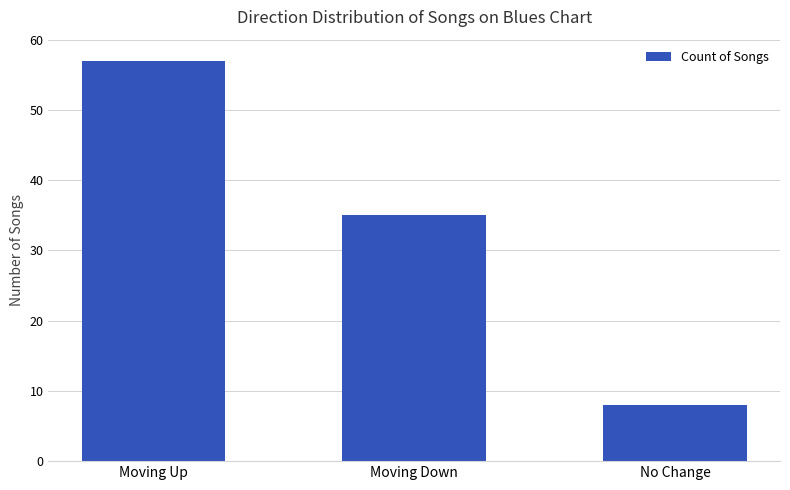

Reading left to right, list all the values displayed in this chart.

Moving Up=57	Moving Down=35	No Change=8